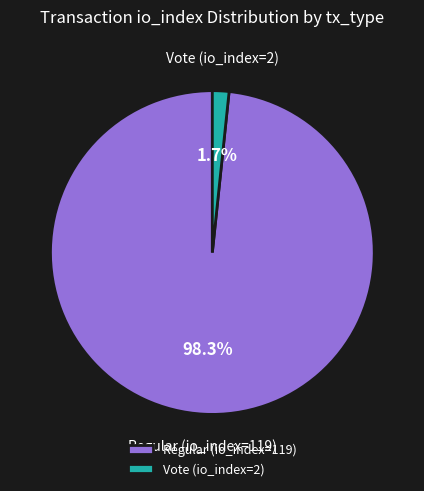

To the nearest percent, what is the average slice percentage?

50%